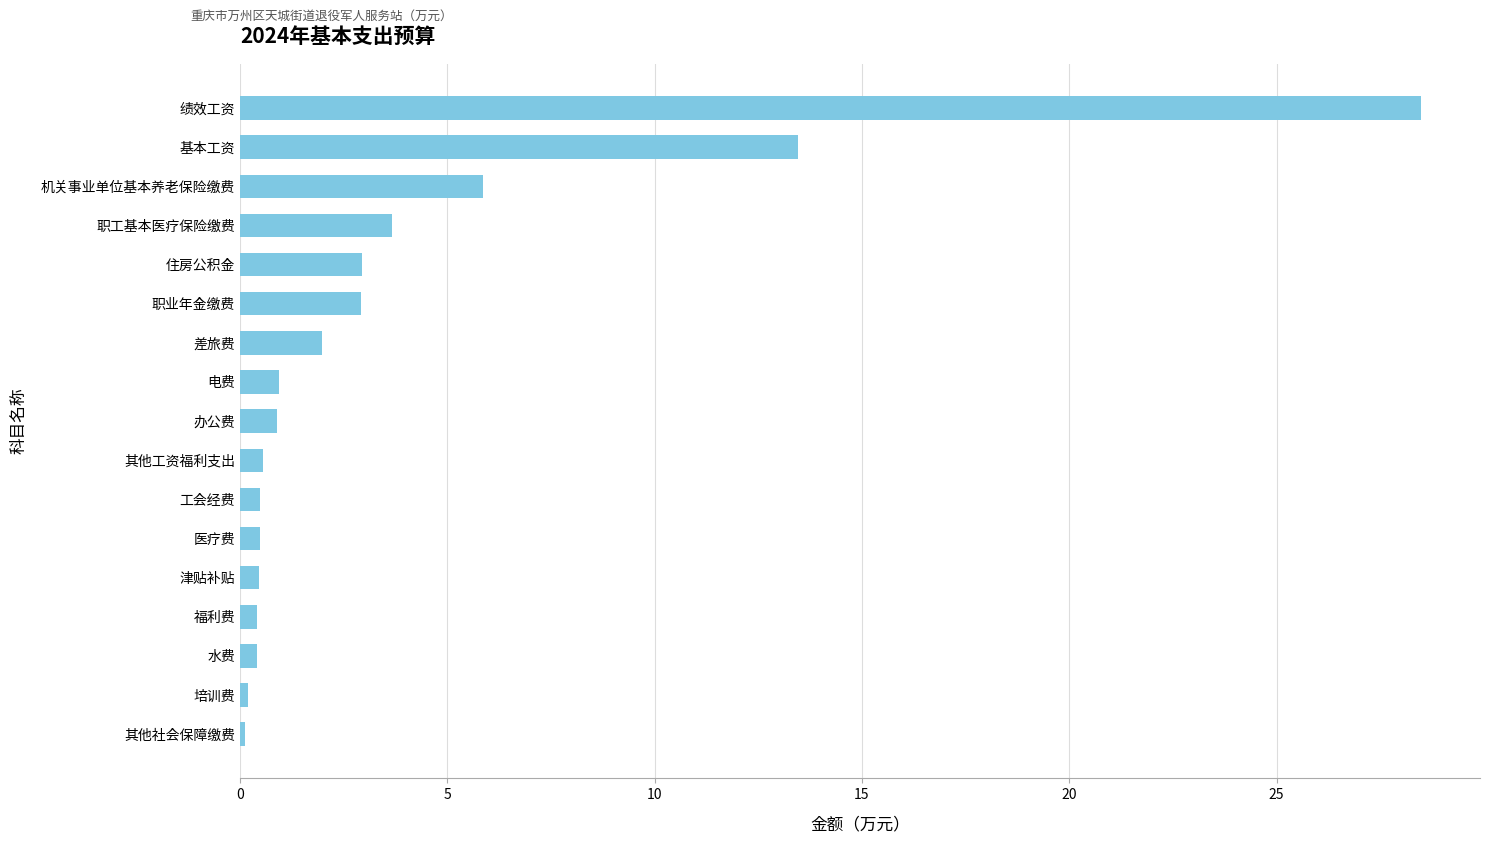

What is the difference between the maximum and minimum values?

28.4